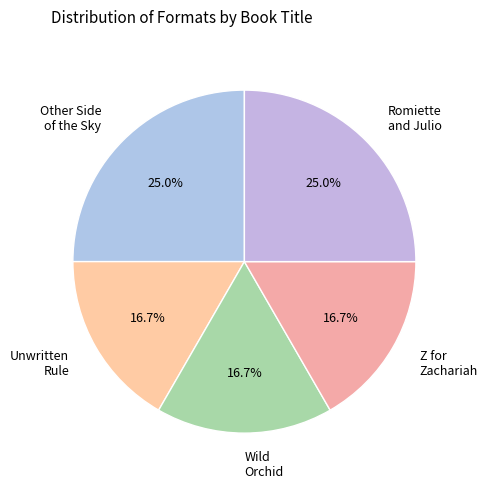

Approximately how many times larger is the value at Z for Zachariah compared to Wild Orchid?

1.0